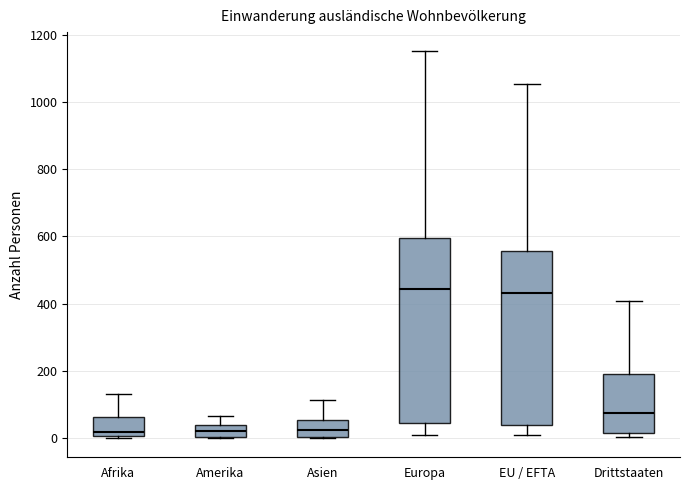

Reading left to right, read every box against the y-axis: the position of its median line, the range the box covers, and the ends of its whiskers. The values are not printed on the chart, so give them approximately, as read against the axis.

Afrika: median 20, box 0 to 60, whiskers 0 to 140
Amerika: median 20, box 0 to 40, whiskers 0 to 60
Asien: median 20, box 0 to 60, whiskers 0 to 120
Europa: median 440, box 40 to 600, whiskers 20 to 1160
EU / EFTA: median 440, box 40 to 560, whiskers 0 to 1060
Drittstaaten: median 80, box 20 to 200, whiskers 0 to 400